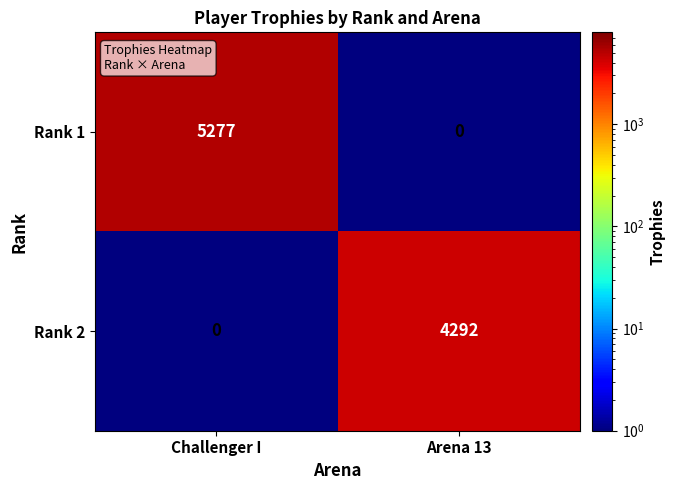

At which category is the sum across all series the highest?

Challenger I